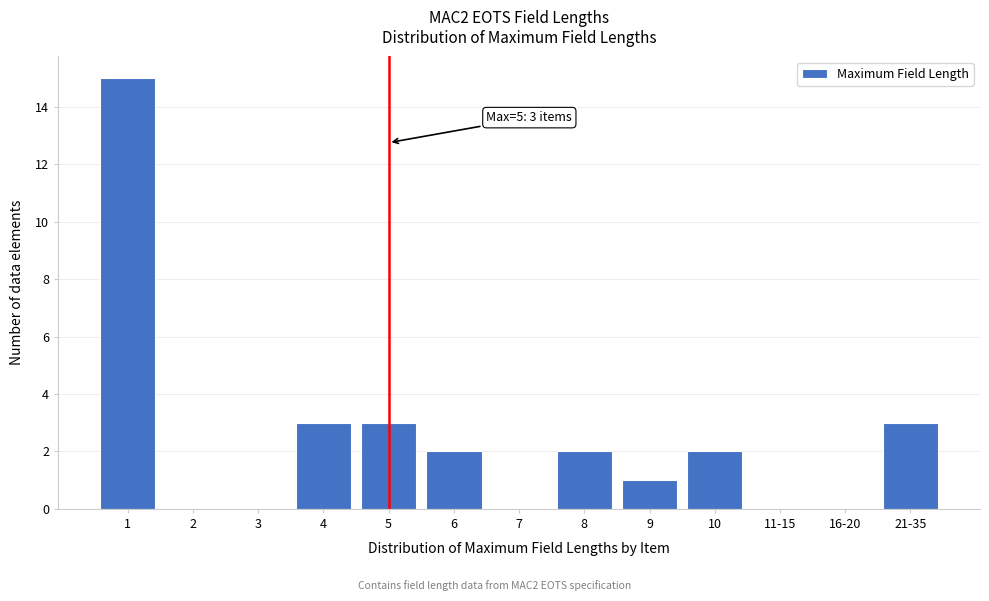

Reading left to right, list all the values displayed in this chart.

1=15	2=0	3=0	4=3	5=3	6=2	7=0	8=2	9=1	10=2	11-15=0	16-20=0	21-35=3